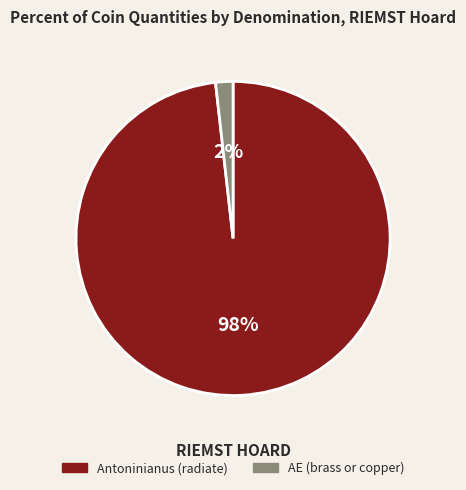

To the nearest percent, what portion does AE (brass or copper) represent?

2%